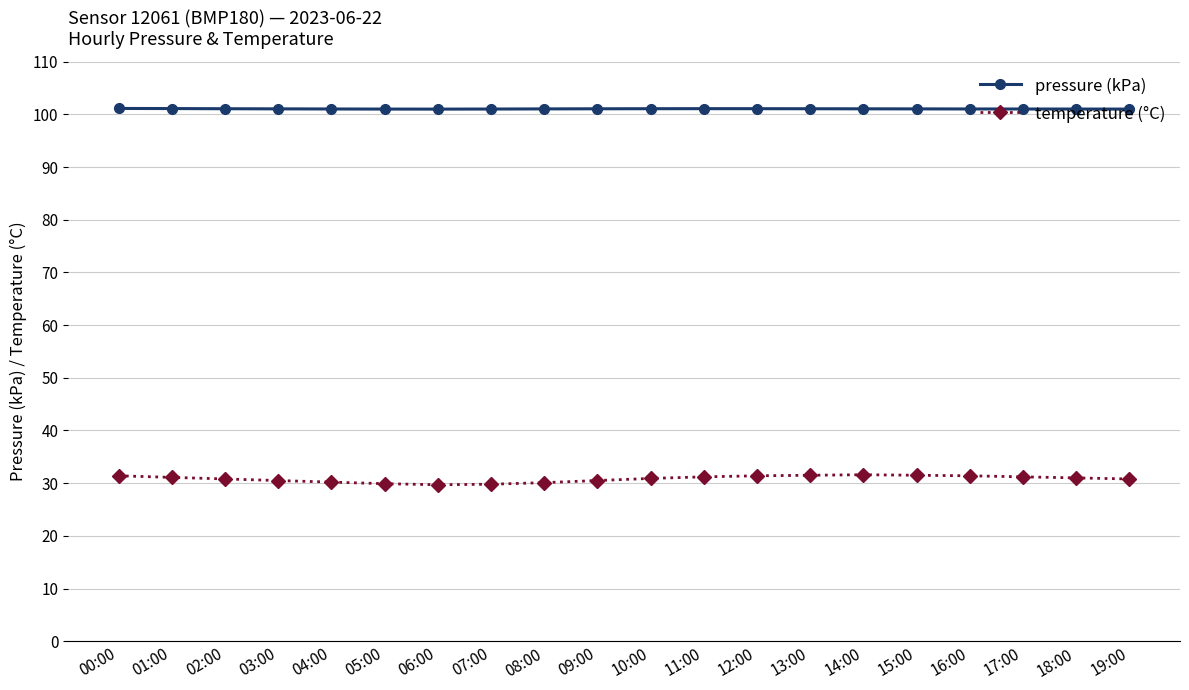

At how many categories does at least one series exceed 42?

20